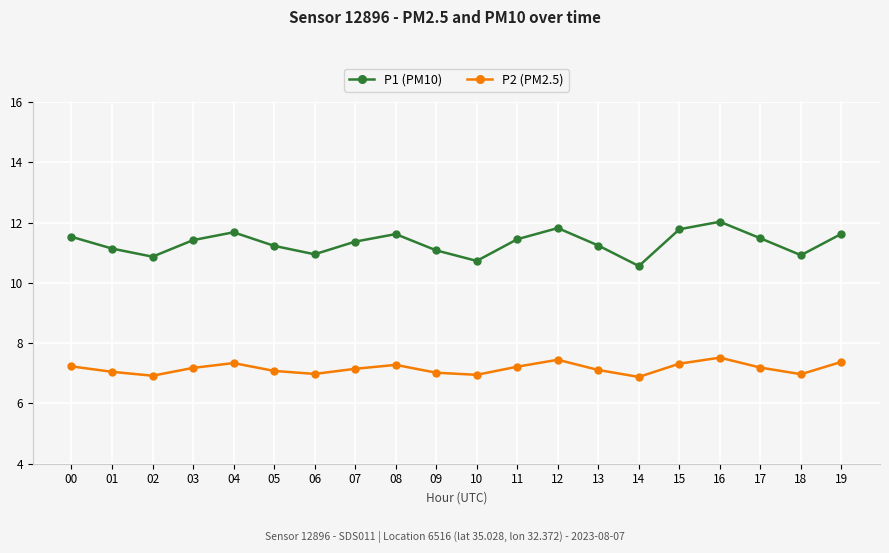

Where is the first local maximum for P2 (PM2.5)?

04